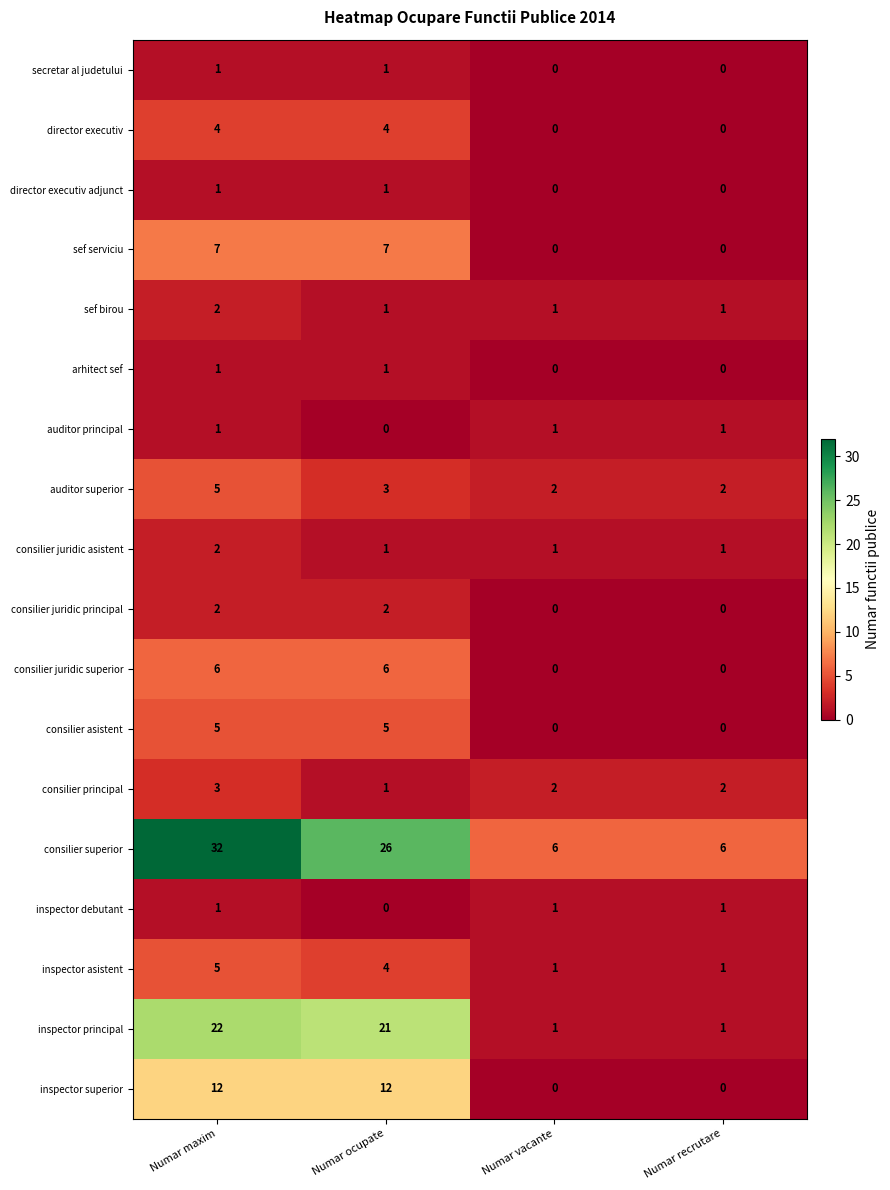

Which category has the highest value across all series?

Numar maxim